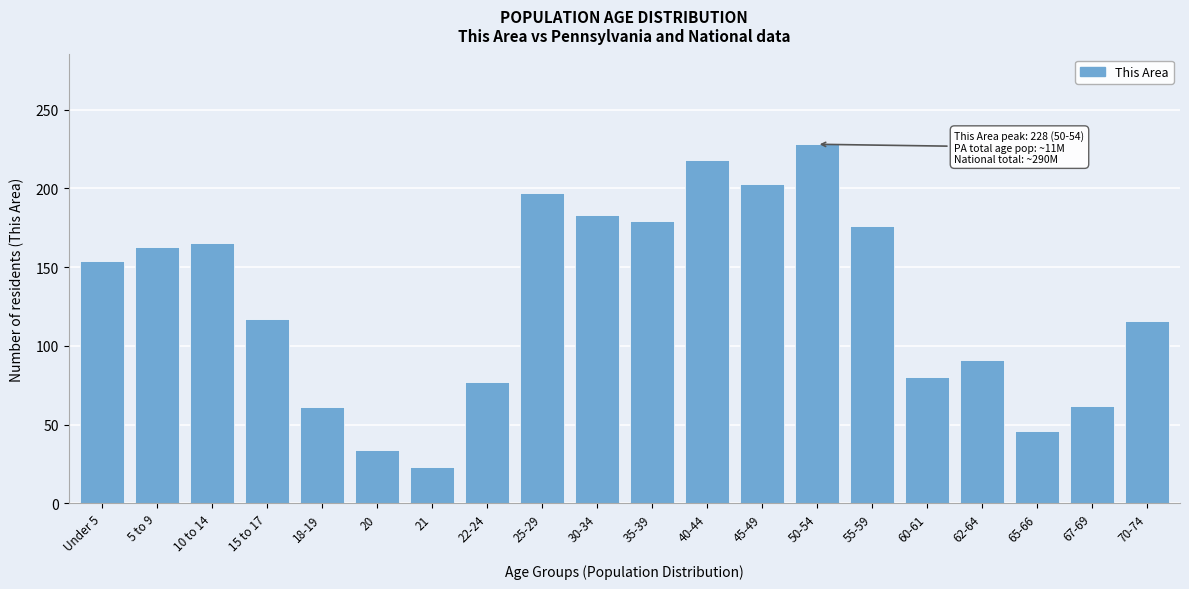

At which label is the value closest to 125?

15 to 17